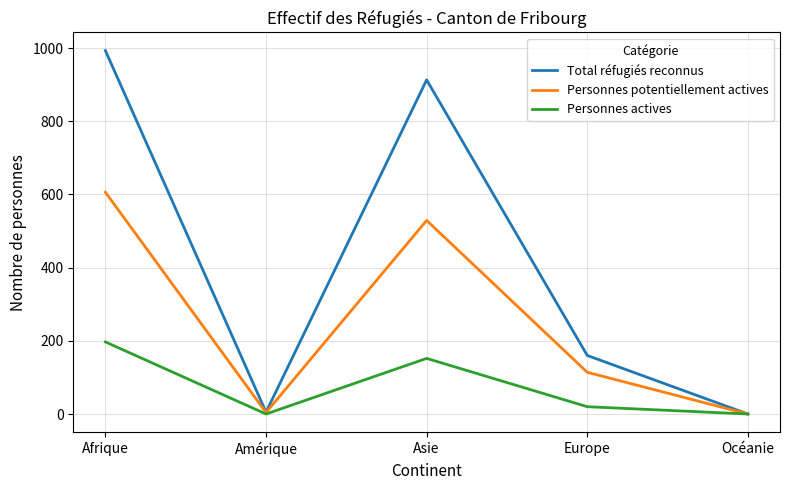

How many lines are shown in the chart?

3